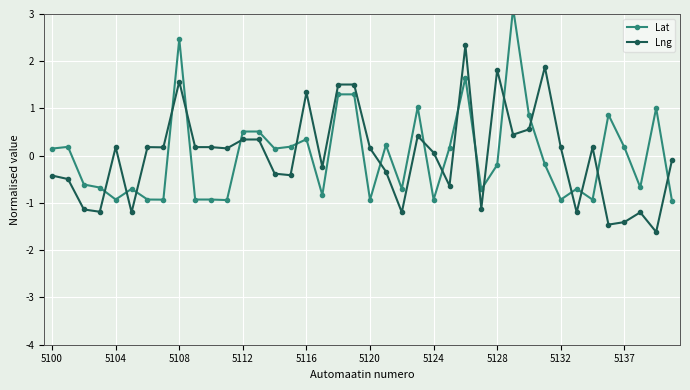

At how many categories does at least one series exceed -1?

40